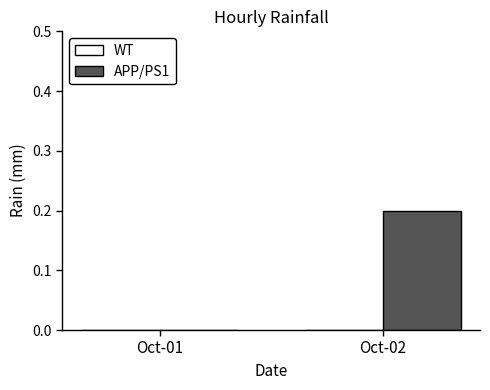

Which label corresponds to the largest value in the chart?

Oct-02